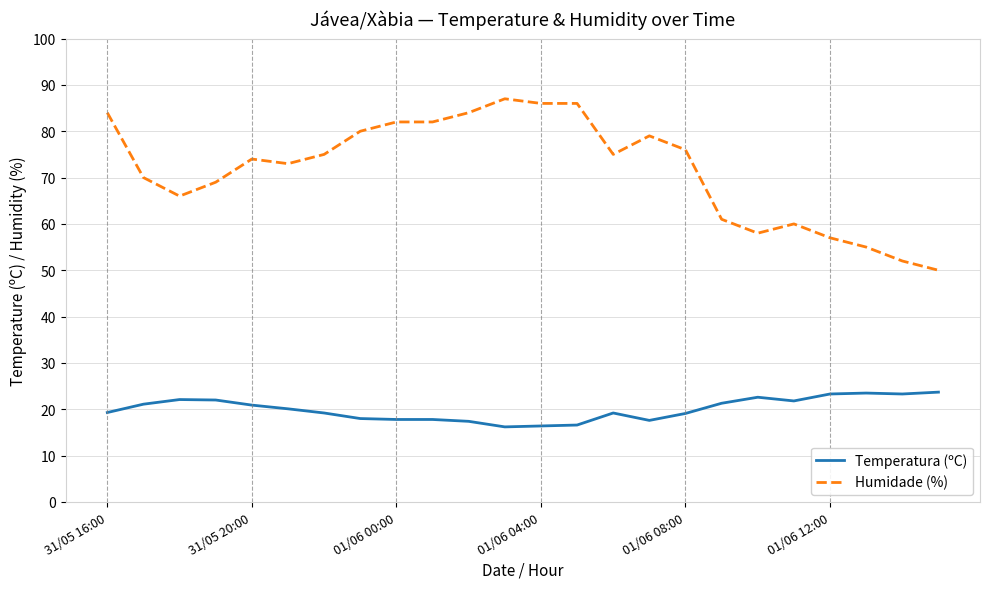

List the series in order of their overall mean, lowest first.

Temperatura (ºC), Humidade (%)